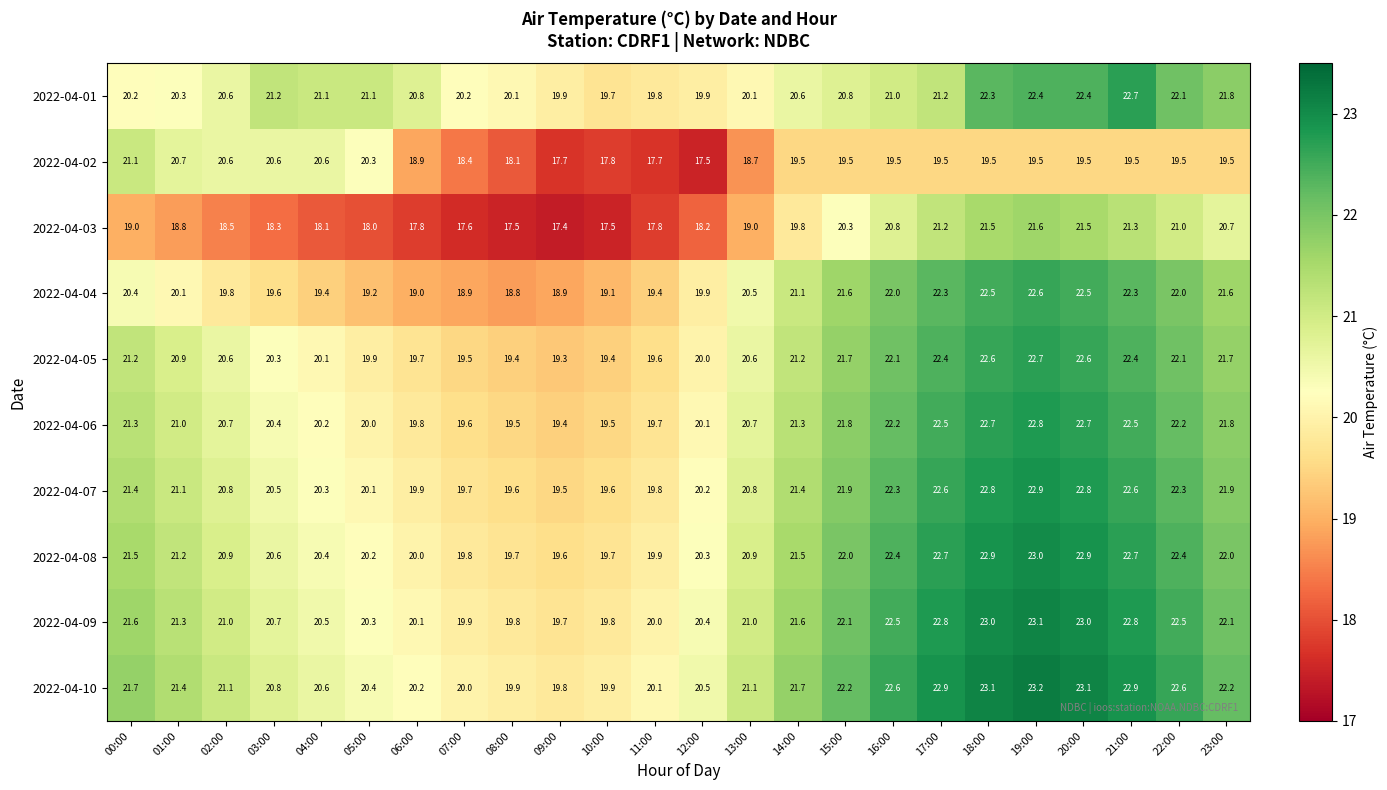

What is the difference between the second highest and minimum values in the 2022-04-09 series?

3.3